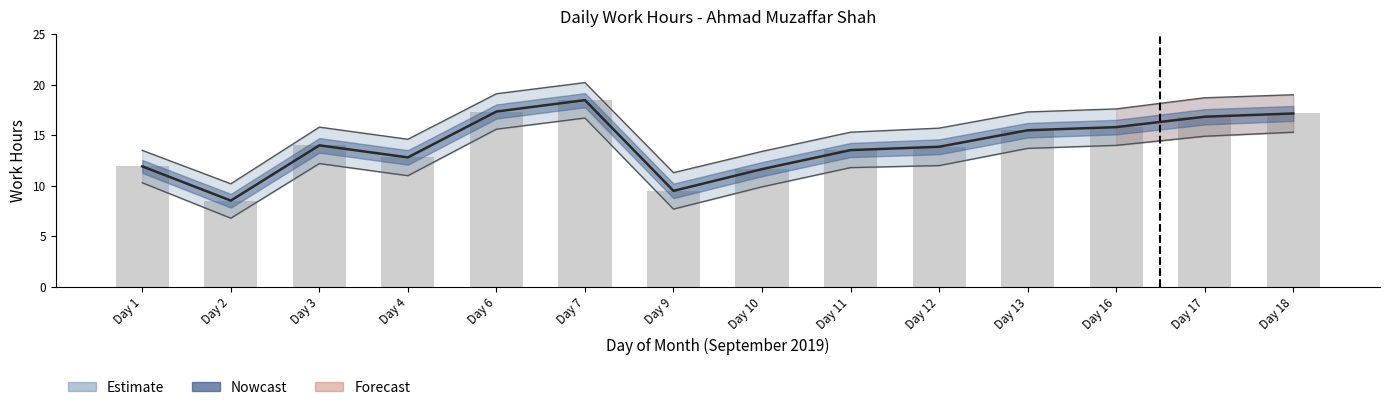

How many data points are above 14?

6